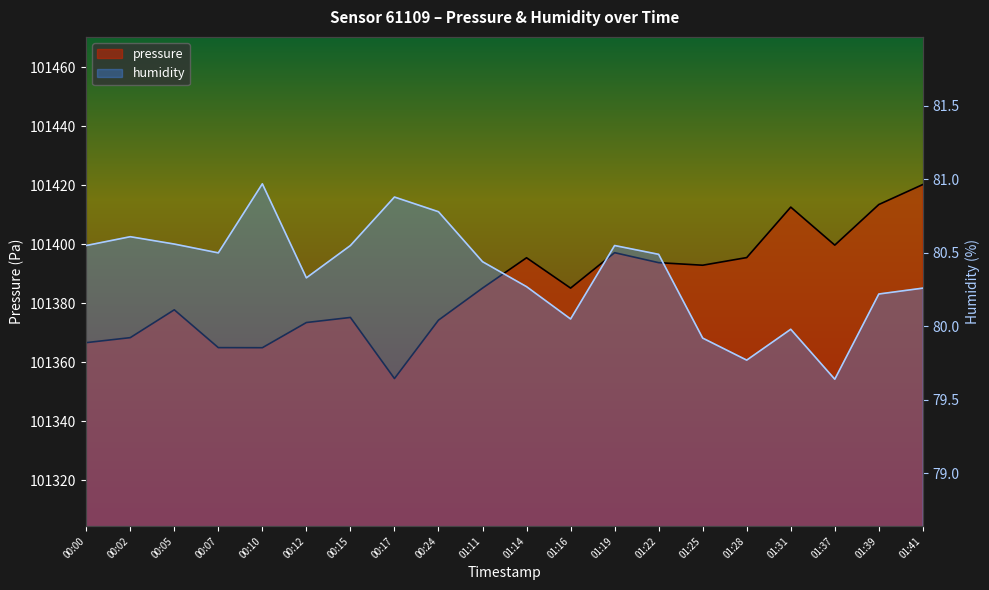

What is the greatest value displayed?

101420.2